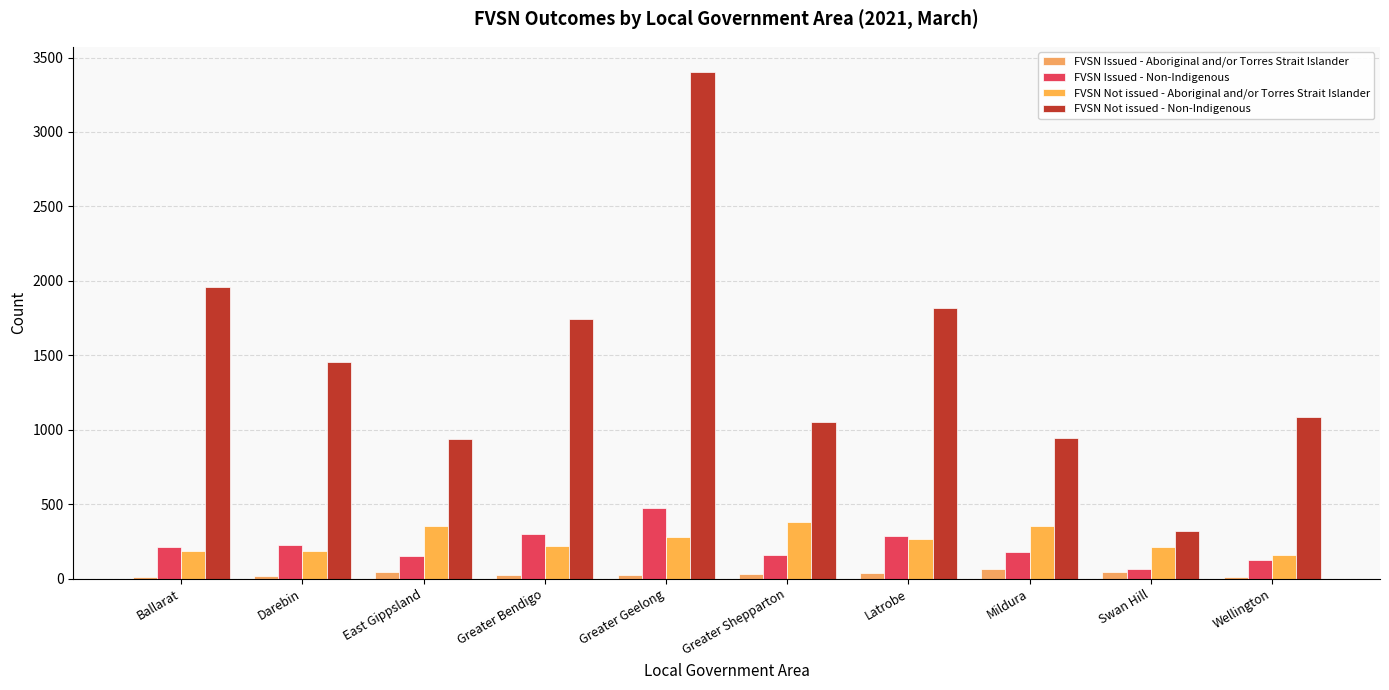

At how many categories does at least one series exceed 2721?

1